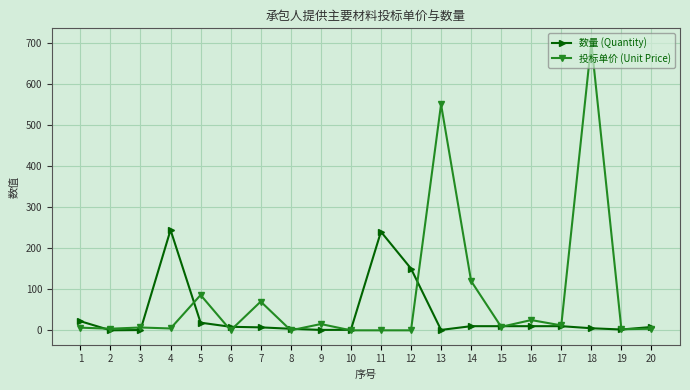

Read the 数量 (Quantity) value at 17.

10.1